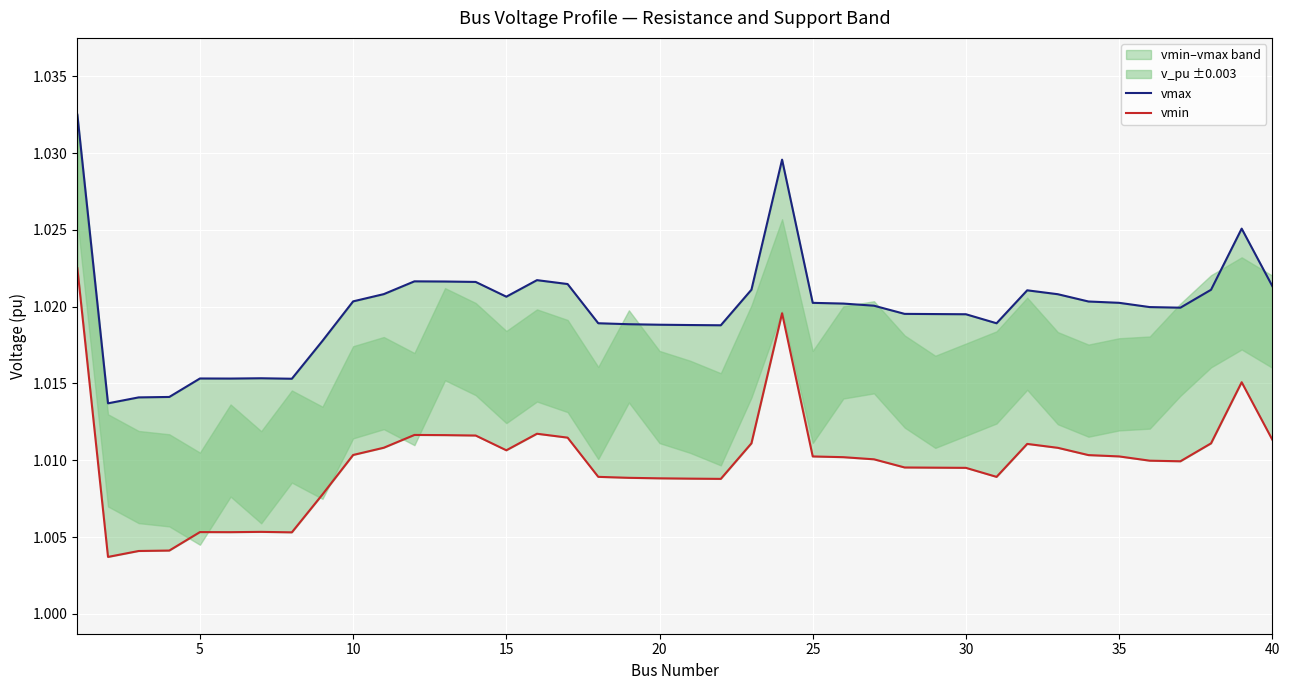

Reading right to left, extract all data points from this chart.

vmax: 1.0	1.0	1.0	1.0	1.0	1.0	1.0	1.0	1.0	1.0	1.0	1.0	1.0	1.0	1.0	1.0	1.0	1.0	1.0	1.0	1.0	1.0	1.0	1.0	1.0	1.0	1.0	1.0	1.0	1.0	1.0	1.0	1.0	1.0	1.0	1.0	1.0	1.0	1.0	1.0
vmin: 1.0	1.0	1.0	1.0	1.0	1.0	1.0	1.0	1.0	1.0	1.0	1.0	1.0	1.0	1.0	1.0	1.0	1.0	1.0	1.0	1.0	1.0	1.0	1.0	1.0	1.0	1.0	1.0	1.0	1.0	1.0	1.0	1.0	1.0	1.0	1.0	1.0	1.0	1.0	1.0